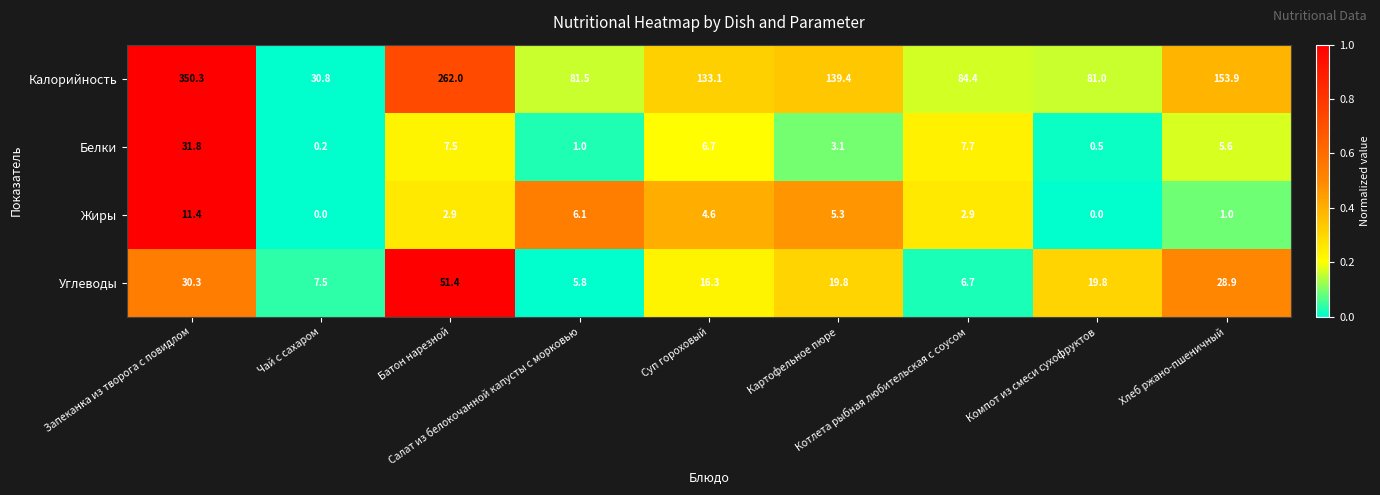

Which series changed the most between Котлета рыбная любительская с соусом and Компот из смеси сухофруктов?

Углеводы